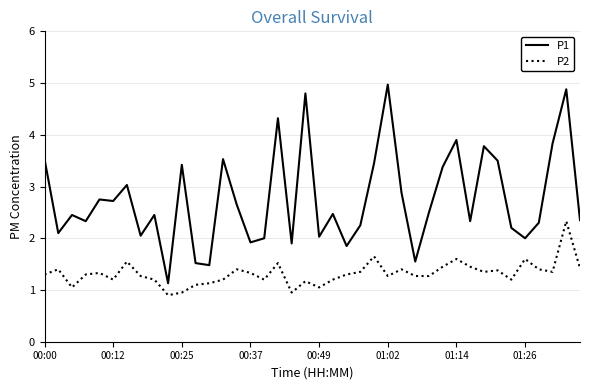

Which series has the largest range (max minus min)?

P1